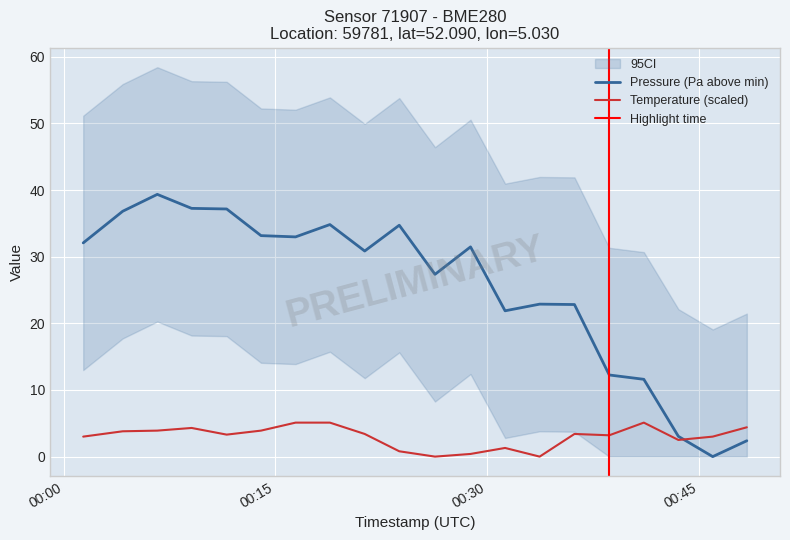

At which category does pressure reach its first local peak?

2023-02-22T00:06:38